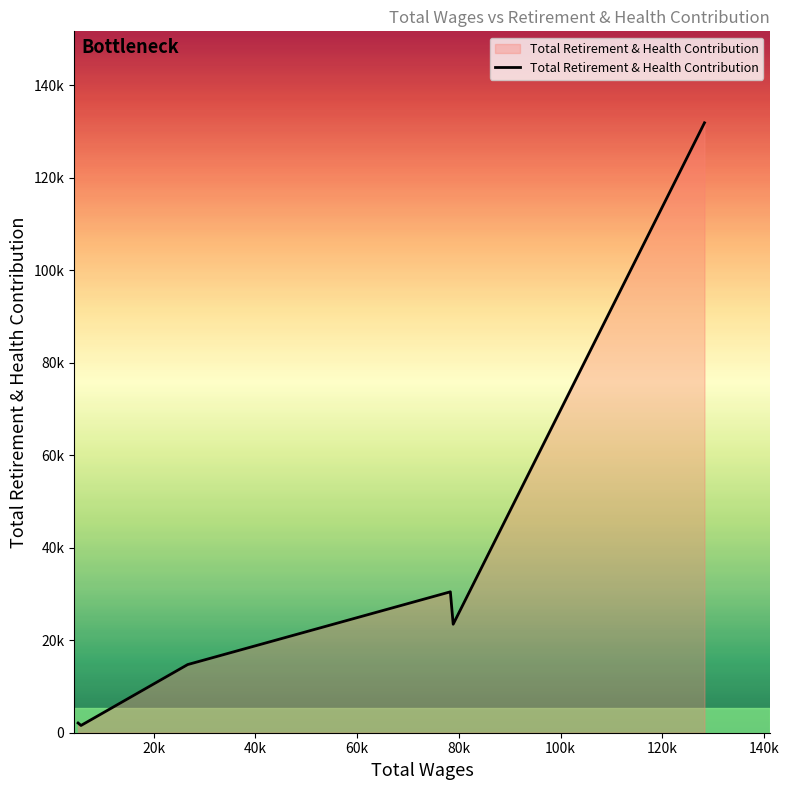

Is this an area chart (filled region under the line)?

Yes